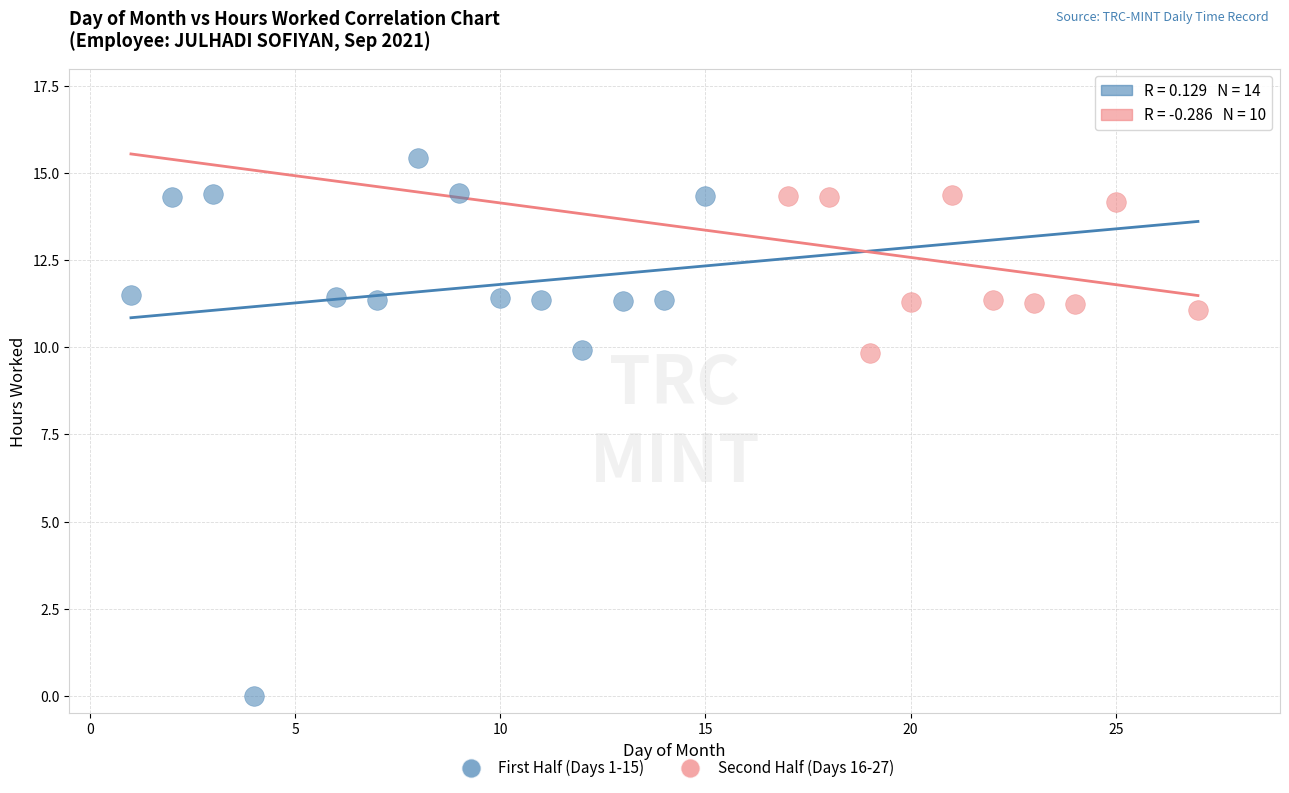

Which series has the widest spread of Y values?

First Half (Days 1-15)